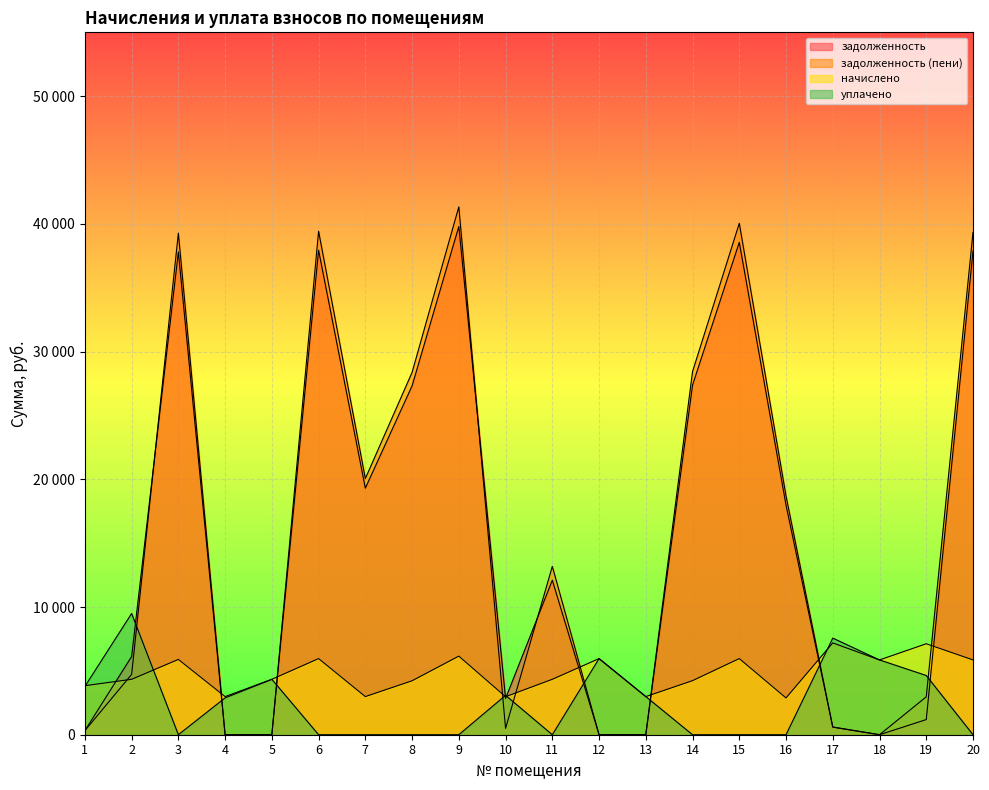

What are all the series names shown in the legend?

задолженность, задолженность (пени), начислено, уплачено